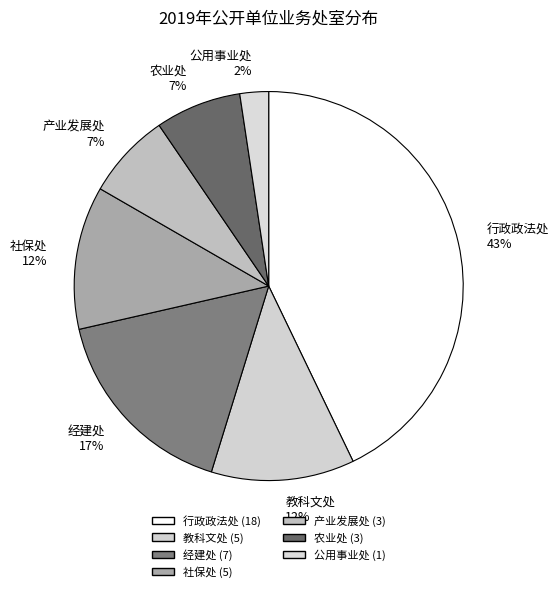

To the nearest percent, what is the average slice percentage?

14%